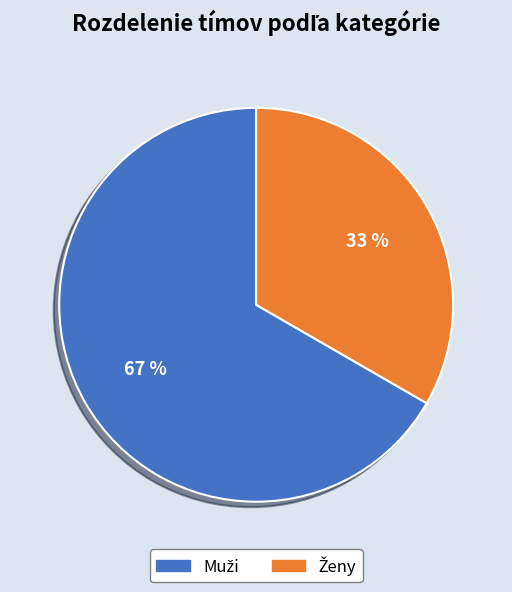

Does any single category account for the majority?

Yes